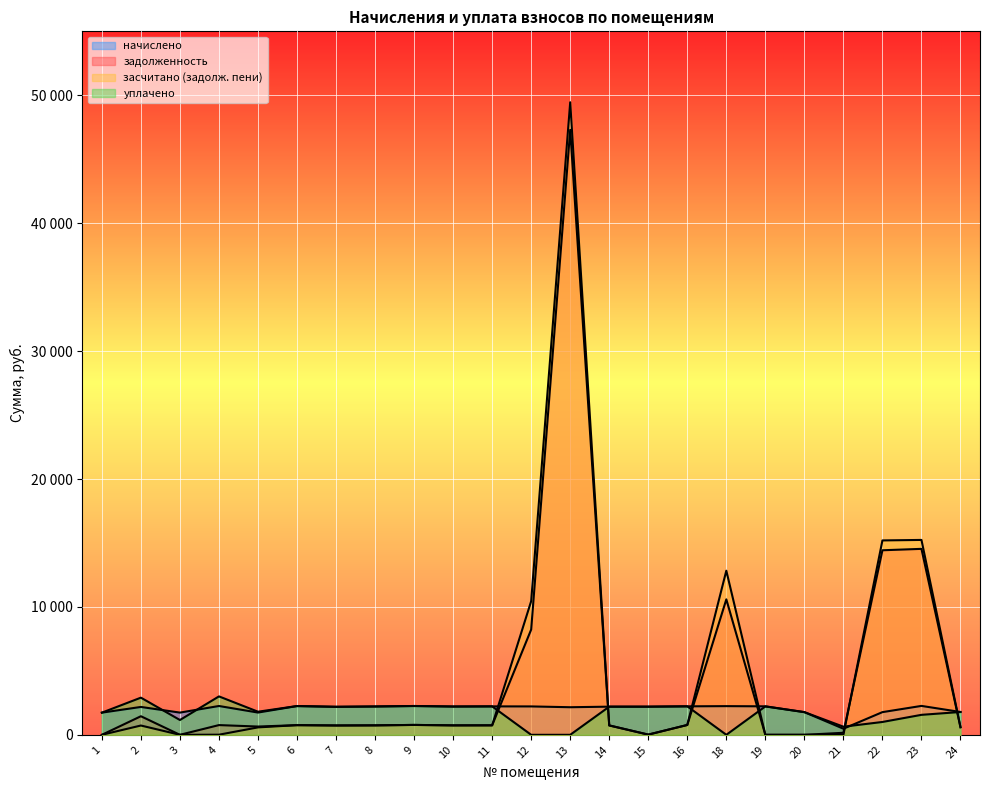

What is the value of the задолженность point at the 12th from the left?

8232.3